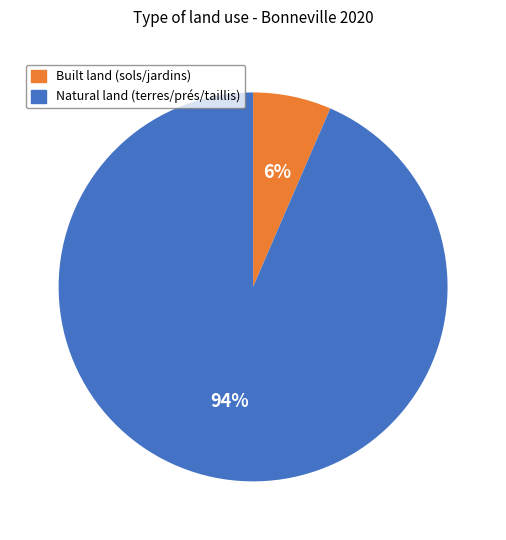

To the nearest percent, what is the average slice percentage?

50%